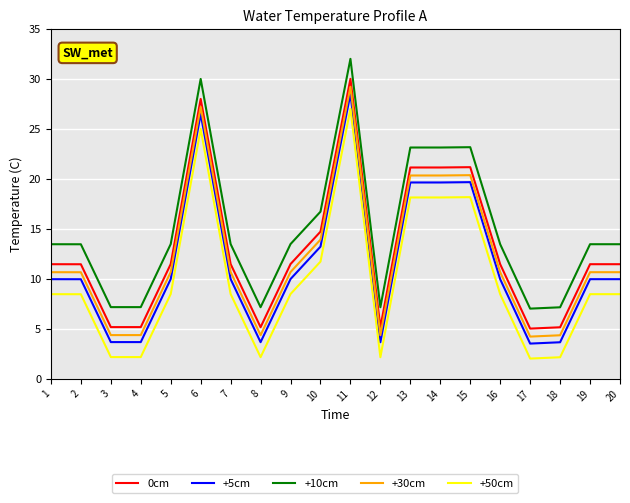

What is the difference between the maximum and minimum values in the +50cm series?

25.0